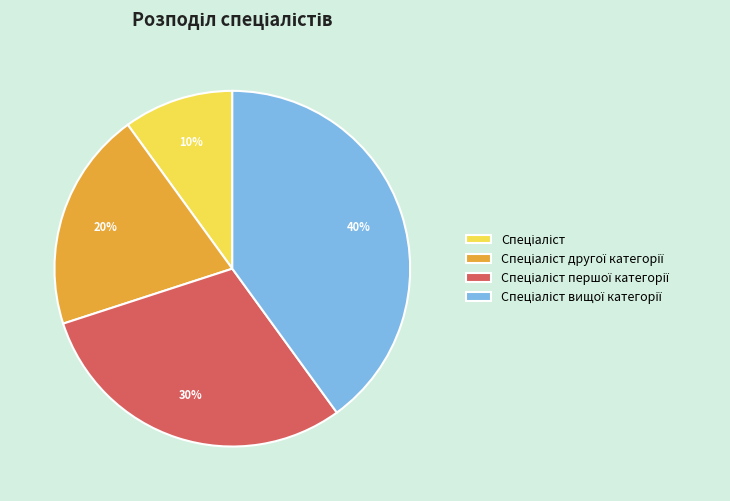

Is there any slice that represents more than half of the pie?

No